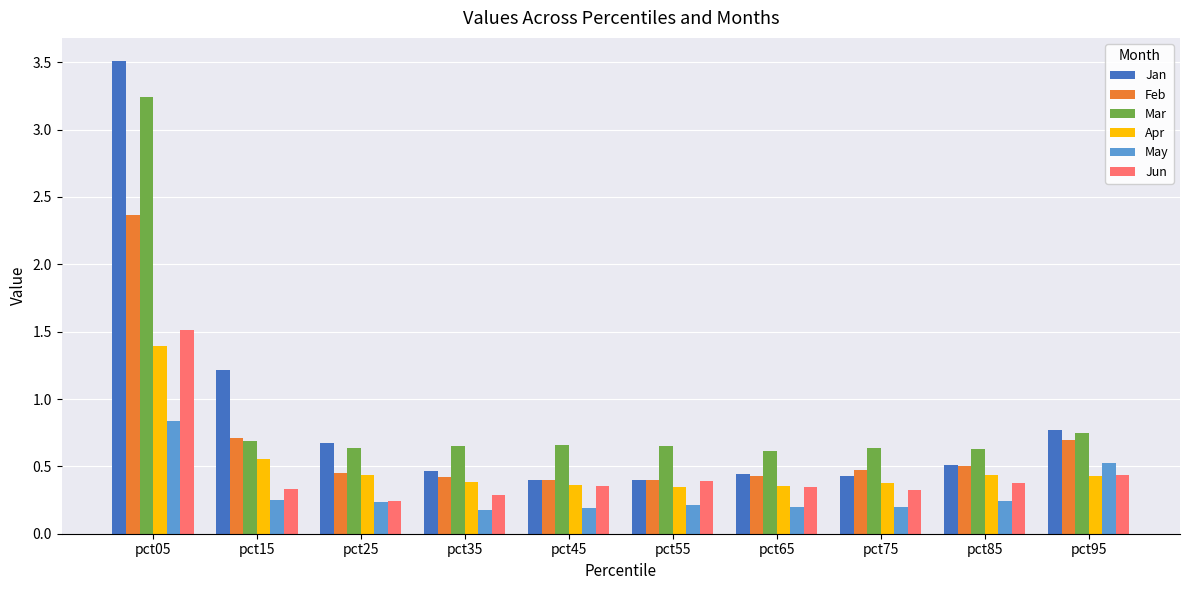

What is the spread (max minus min) of values at pct15?

1.0